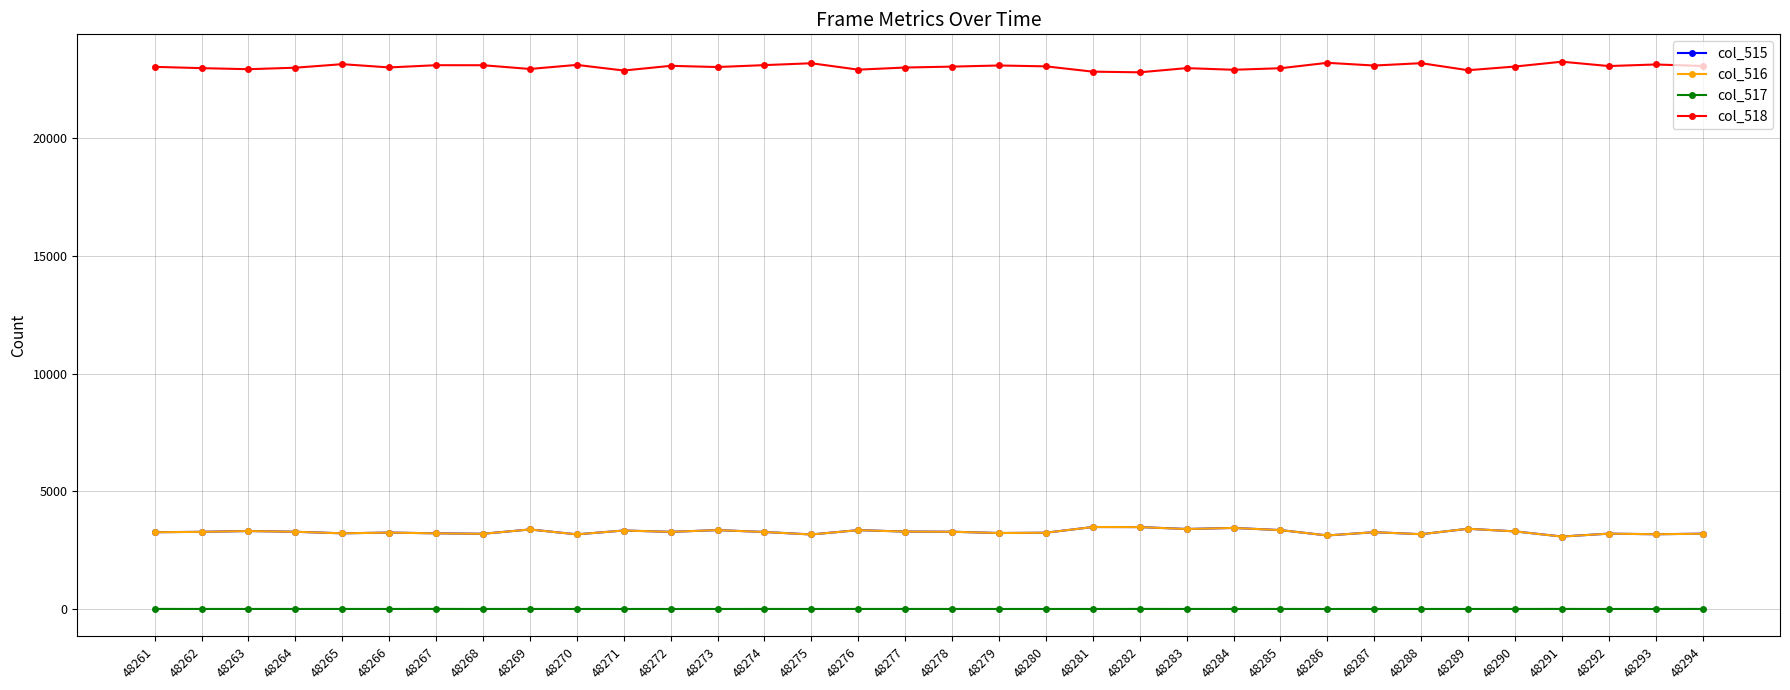

True or false: col_516 and col_517 intersect in this chart.

False